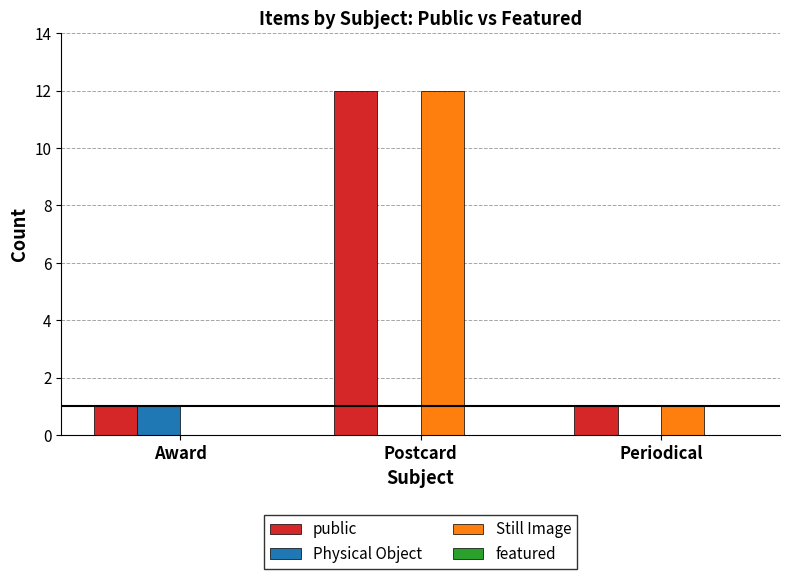

What is the approximate value of Still Image at Postcard?

12